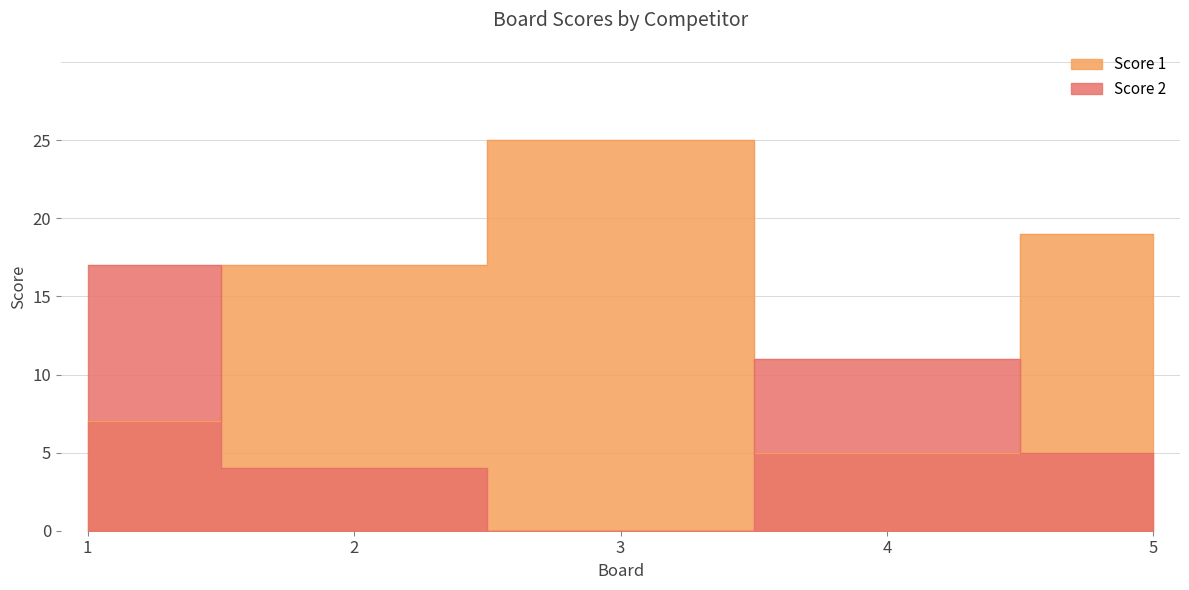

At which label does Score 2 first exceed 5?

1